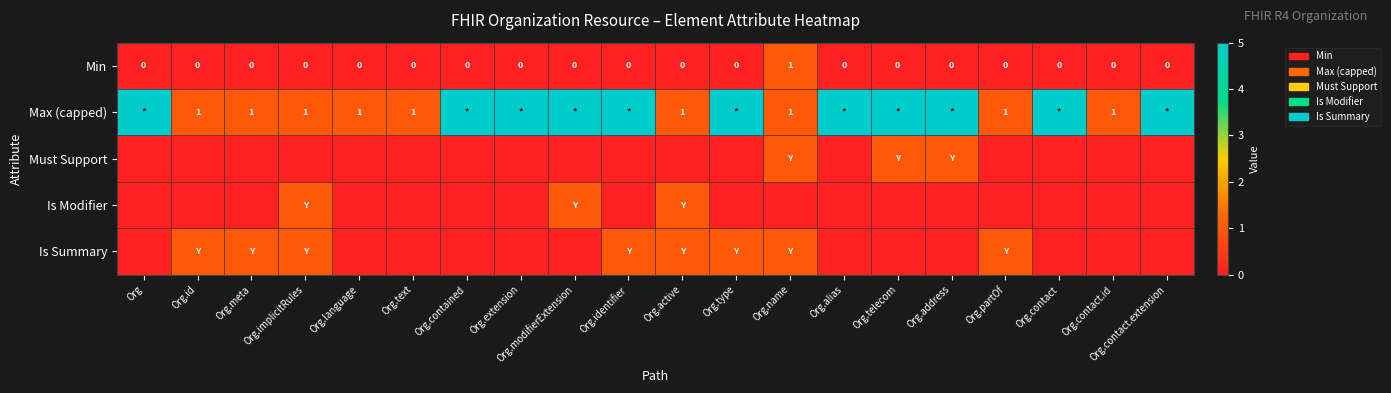

Is it true that Min equals 0 at Org.contact?

True